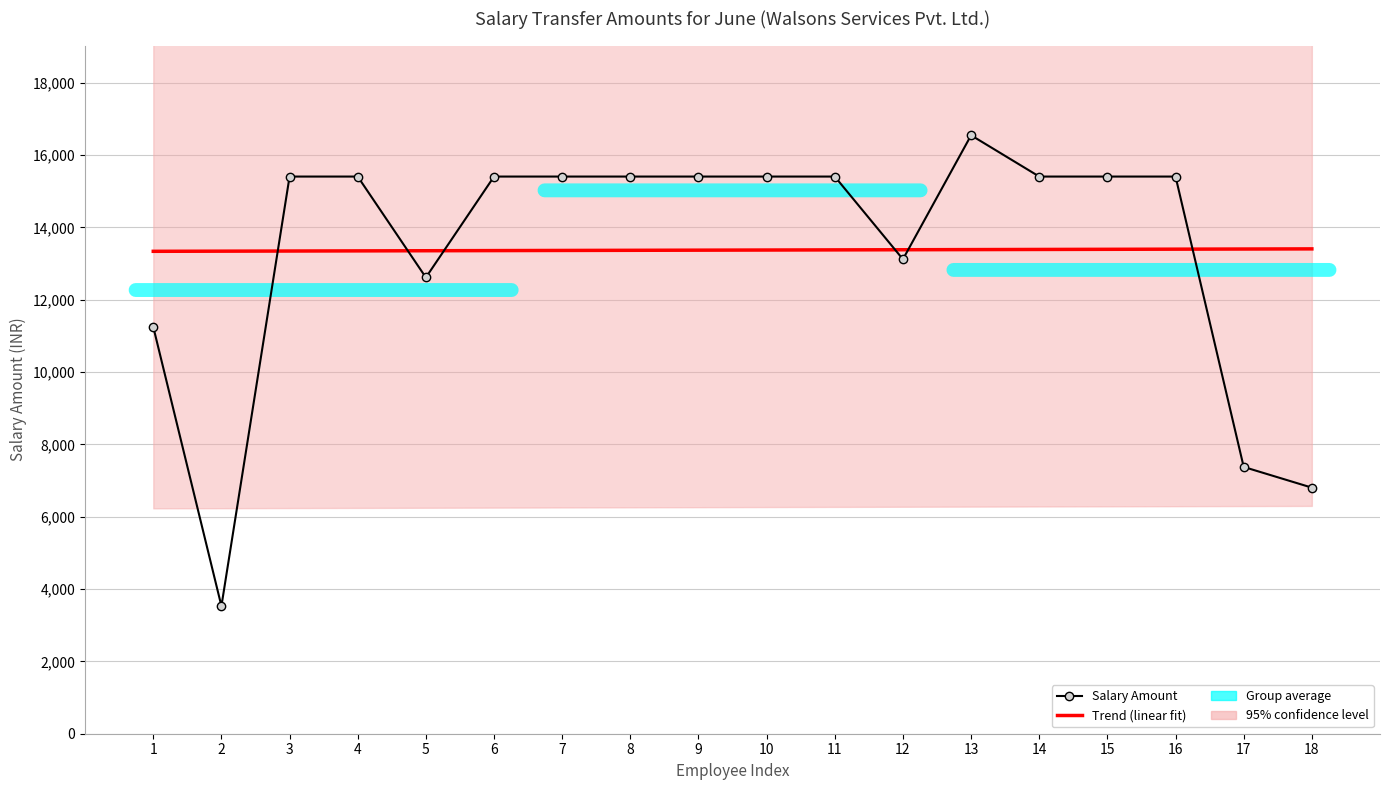

Which category has the lowest value across all series?

2